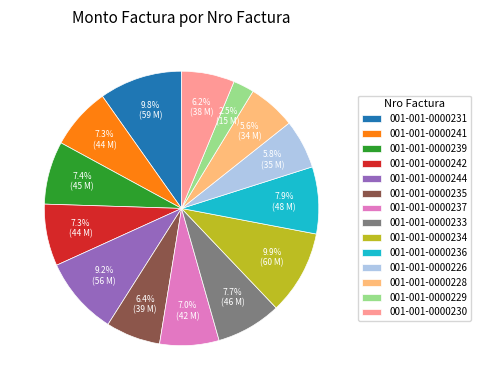

Is 001-001-0000244 the majority of the pie?

No